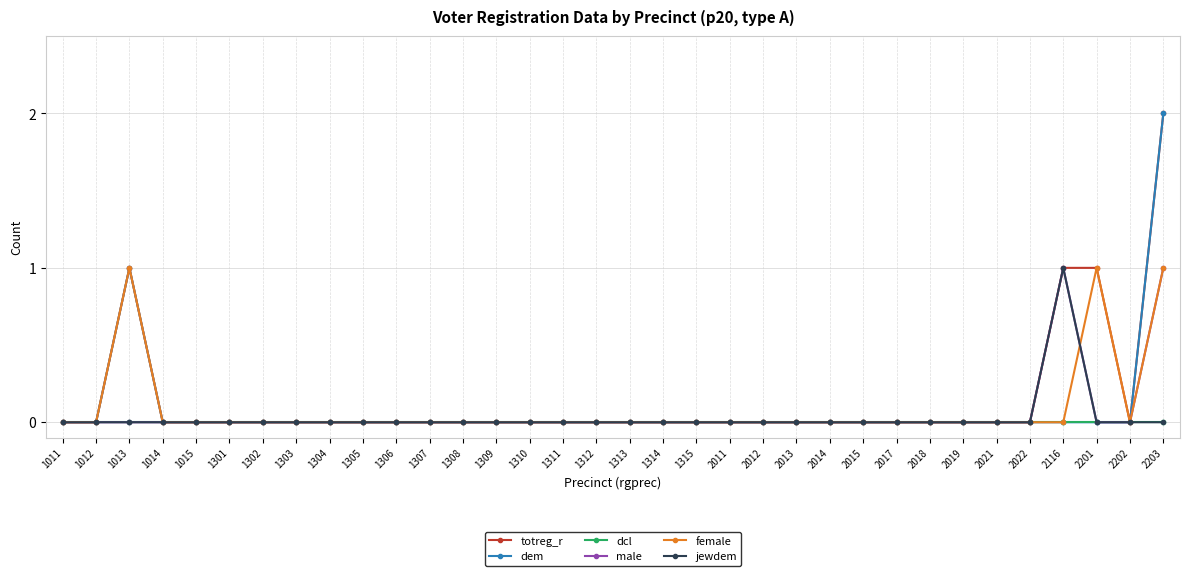

Reading right to left, what are all the values shown in this chart?

totreg_r: 2	0	1	1	0	0	0	0	0	0	0	0	0	0	0	0	0	0	0	0	0	0	0	0	0	0	0	0	0	0	0	1	0	0
dem: 2	0	0	0	0	0	0	0	0	0	0	0	0	0	0	0	0	0	0	0	0	0	0	0	0	0	0	0	0	0	0	1	0	0
dcl: 0	0	0	0	0	0	0	0	0	0	0	0	0	0	0	0	0	0	0	0	0	0	0	0	0	0	0	0	0	0	0	0	0	0
male: 1	0	0	1	0	0	0	0	0	0	0	0	0	0	0	0	0	0	0	0	0	0	0	0	0	0	0	0	0	0	0	0	0	0
female: 1	0	1	0	0	0	0	0	0	0	0	0	0	0	0	0	0	0	0	0	0	0	0	0	0	0	0	0	0	0	0	1	0	0
jewdem: 0	0	0	1	0	0	0	0	0	0	0	0	0	0	0	0	0	0	0	0	0	0	0	0	0	0	0	0	0	0	0	0	0	0